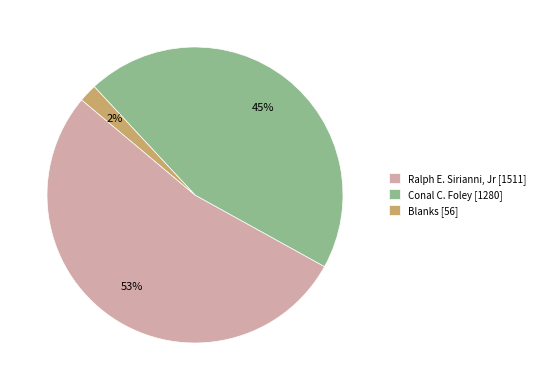

Is the sum of Blanks [56] and Conal C. Foley [1280] greater than half?

No